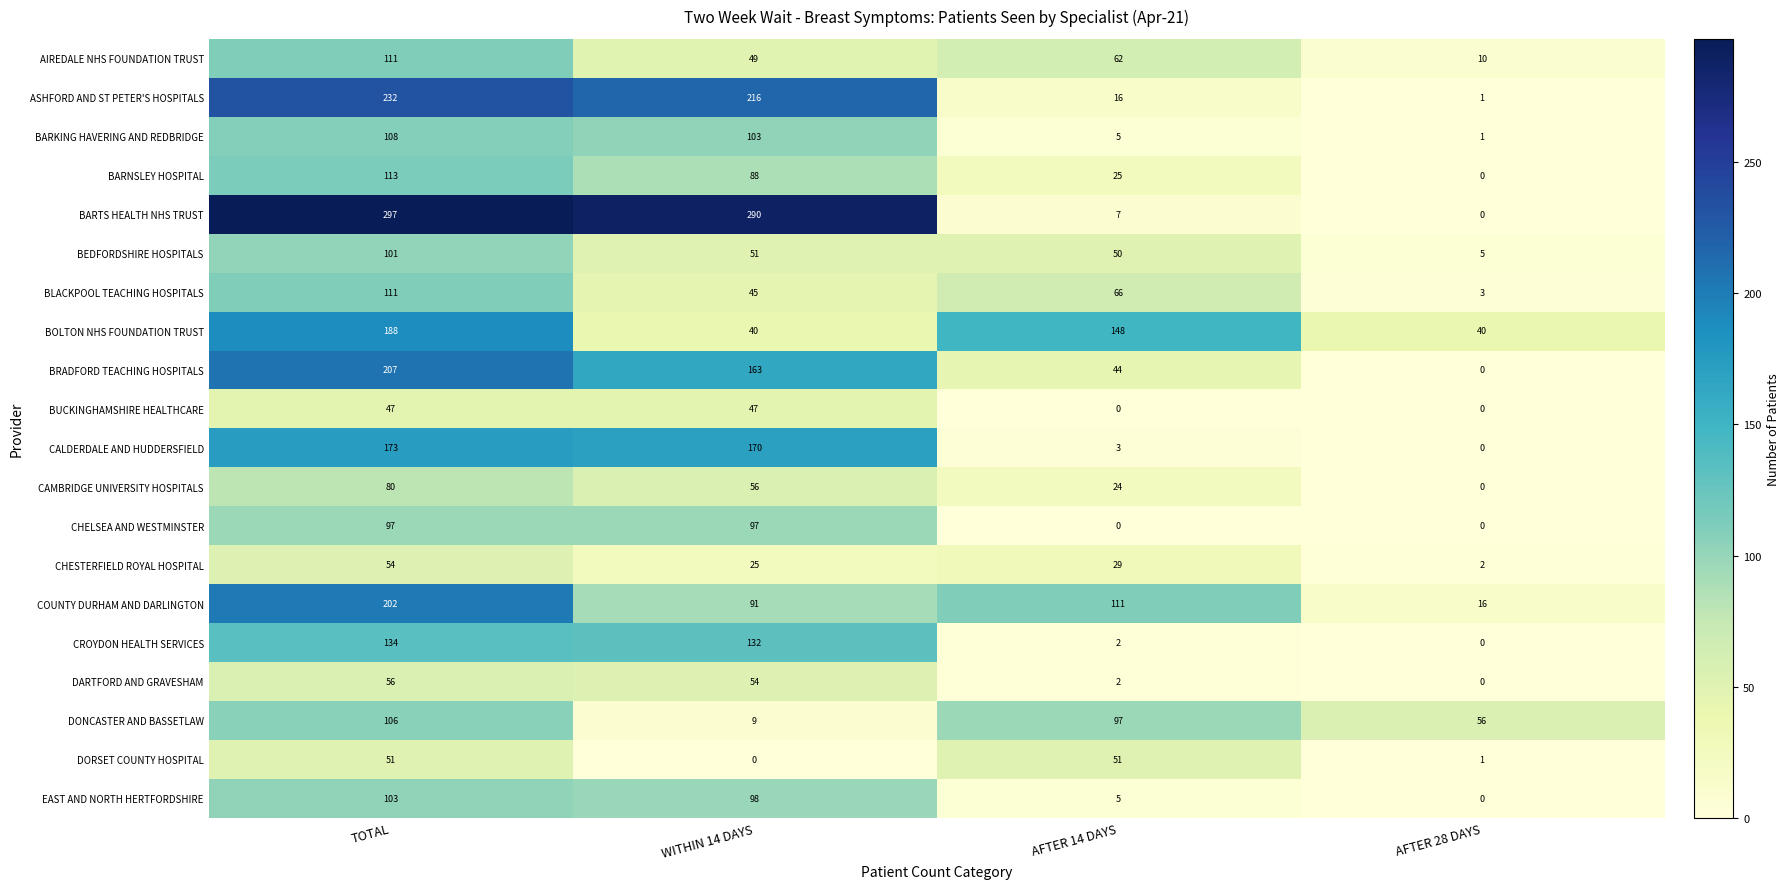

The value of BLACKPOOL TEACHING HOSPITALS at TOTAL is 111. True or false?

True